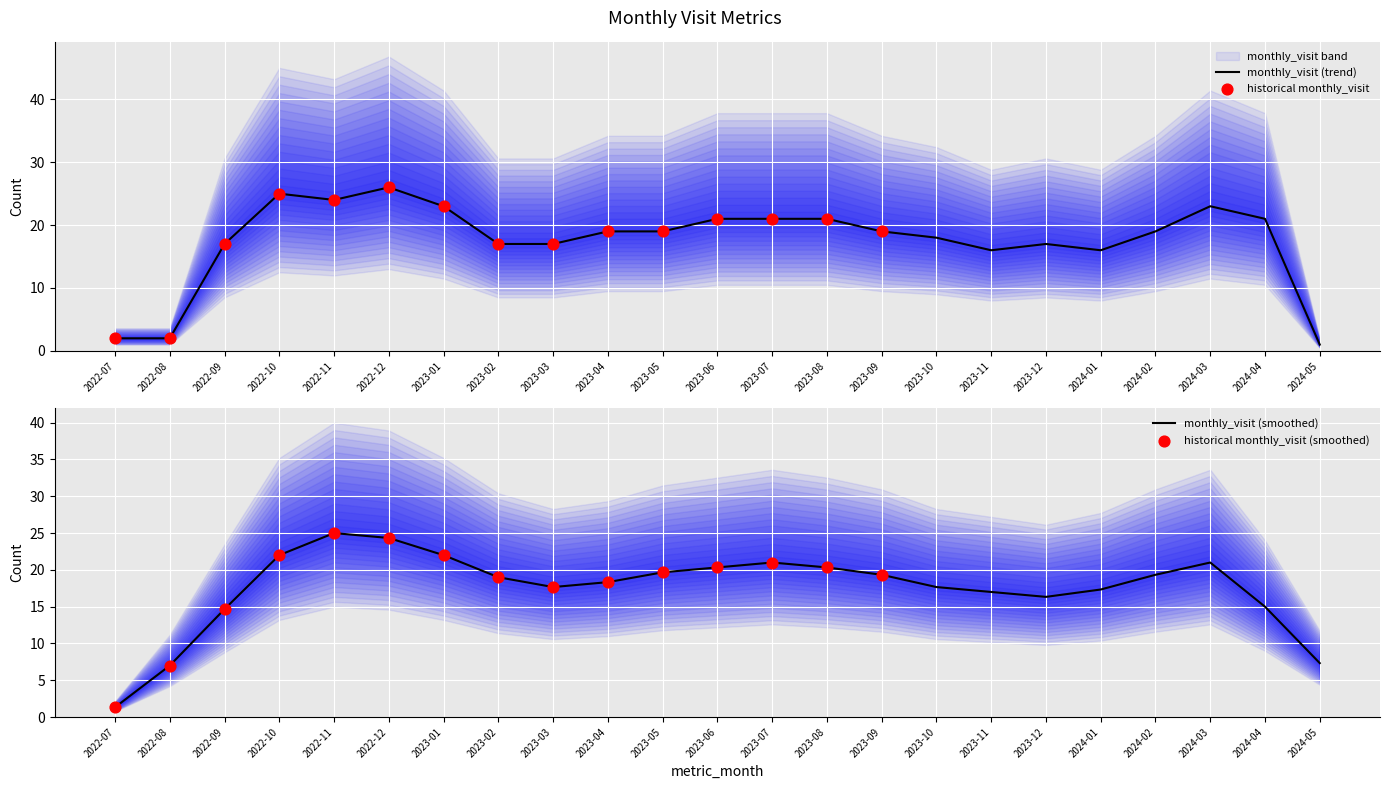

What is the ratio of the value at 2022-08 to the value at 2023-09?

0.1